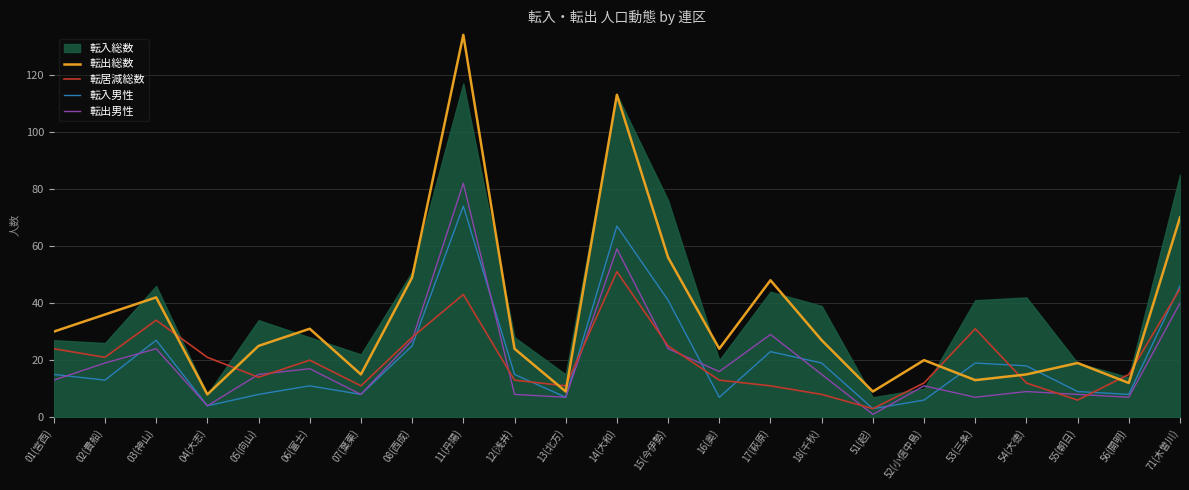

Which series has the largest total across all categories?

転出総数